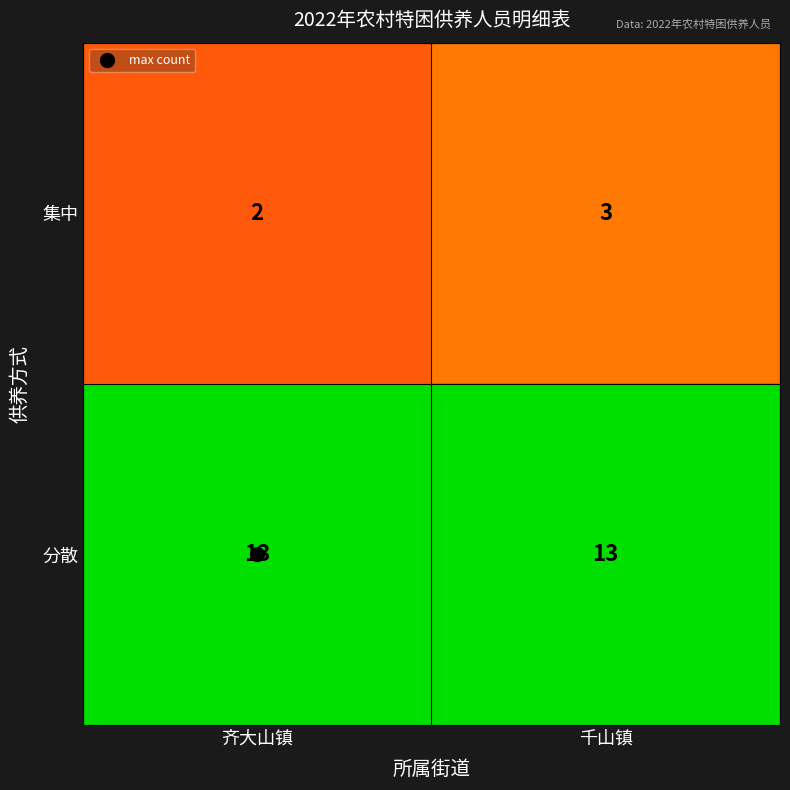

List the series in order of their overall mean, highest first.

分散, 集中